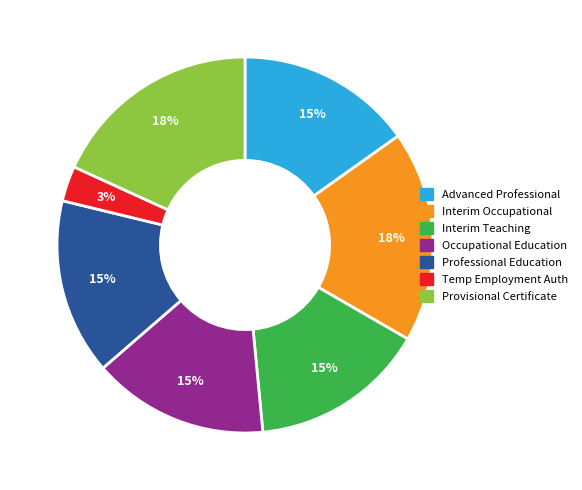

To the nearest percent, what is the average slice percentage?

14%